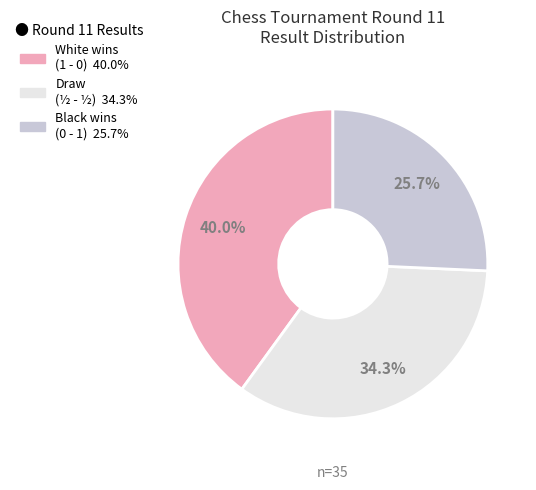

To the nearest percent, what is the average slice percentage?

33%